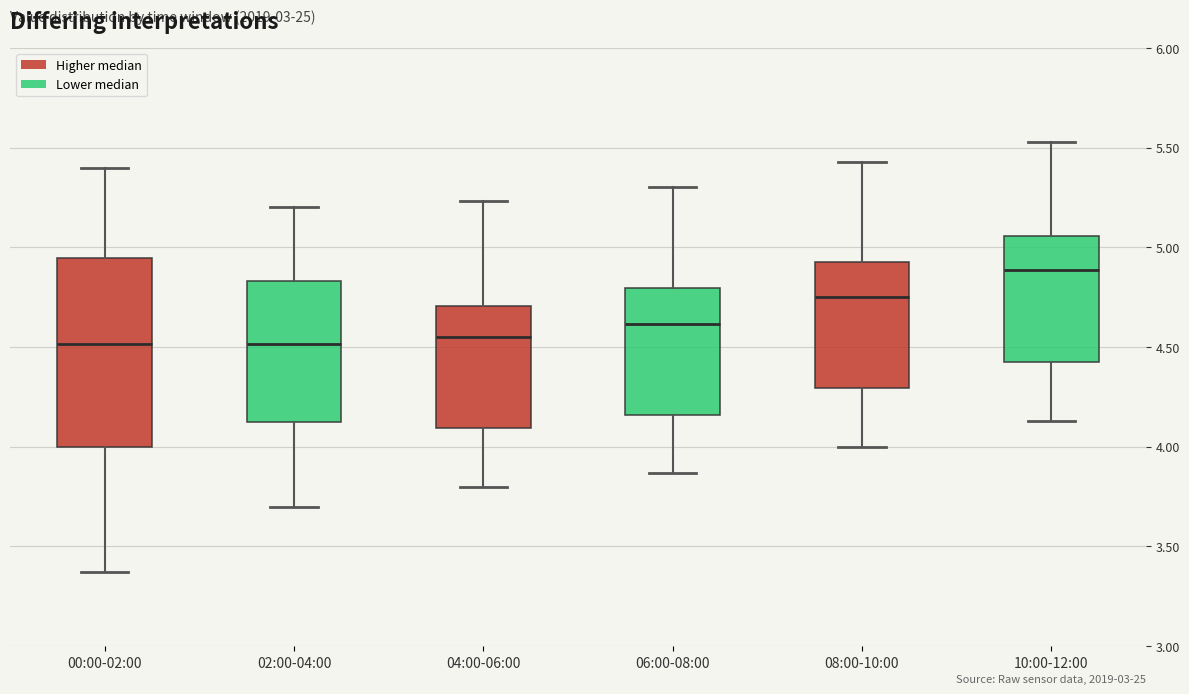

Reading left to right, read every box against the y-axis: the position of its median line, the range the box covers, and the ends of its whiskers. The values are not printed on the chart, so give them approximately, as read against the axis.

00:00-02:00: median 4.50, box 4.00 to 4.95, whiskers 3.35 to 5.40
02:00-04:00: median 4.50, box 4.10 to 4.85, whiskers 3.70 to 5.20
04:00-06:00: median 4.55, box 4.10 to 4.70, whiskers 3.80 to 5.25
06:00-08:00: median 4.60, box 4.15 to 4.80, whiskers 3.85 to 5.30
08:00-10:00: median 4.75, box 4.30 to 4.95, whiskers 4.00 to 5.45
10:00-12:00: median 4.90, box 4.40 to 5.05, whiskers 4.15 to 5.55